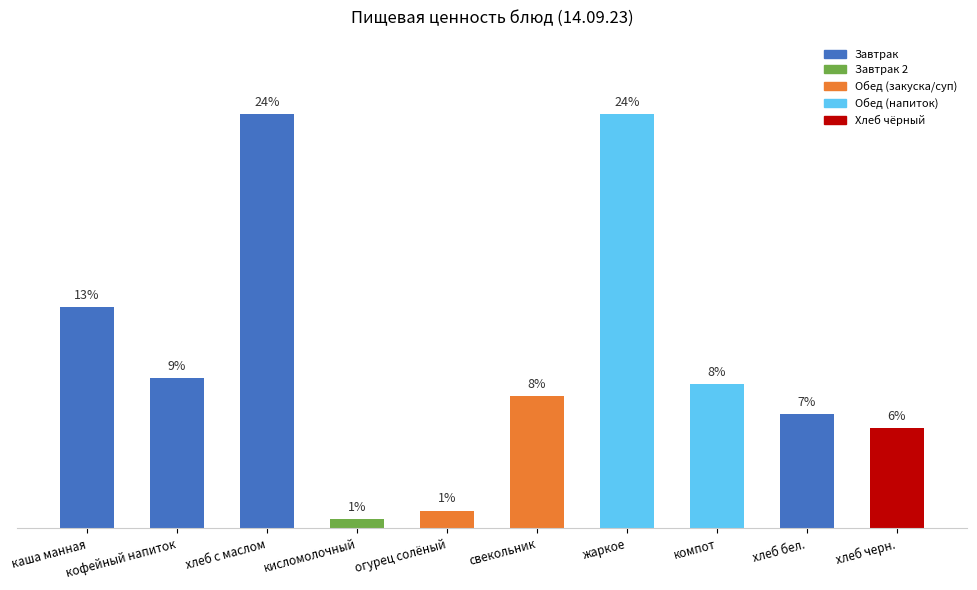

Which has a higher value, хлеб черн. or жаркое?

жаркое